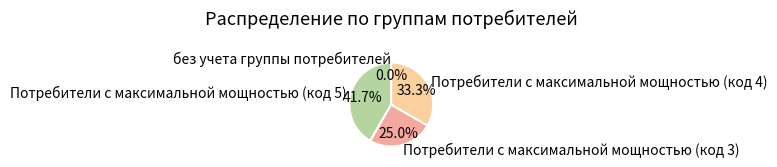

How many slices are in this pie chart?

4